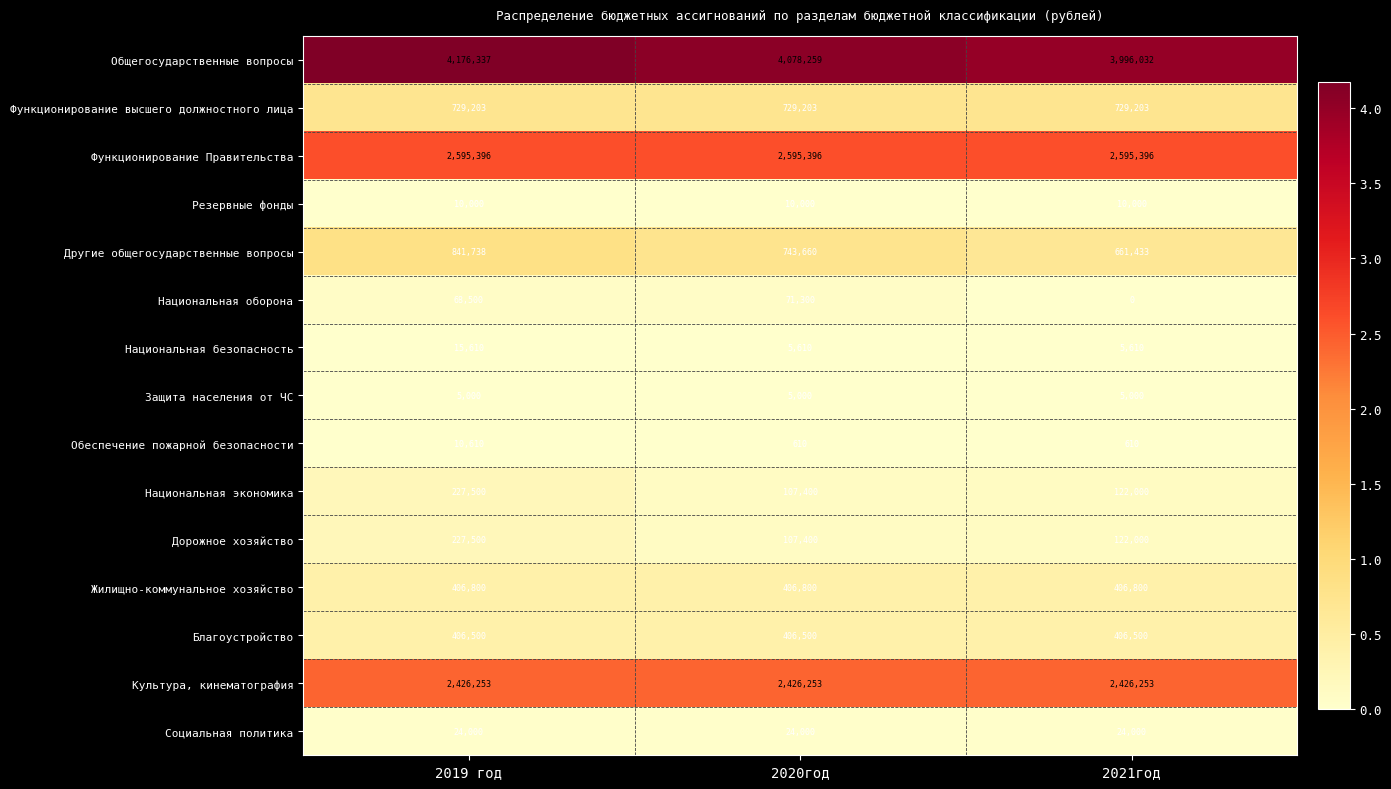

What is the total value across all series at 2020год?

11717391